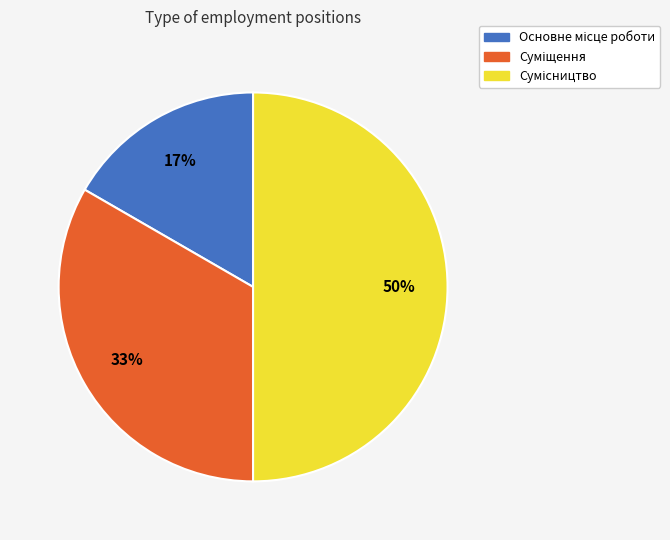

To the nearest percent, what is the difference between the largest and smallest slice percentages?

33%